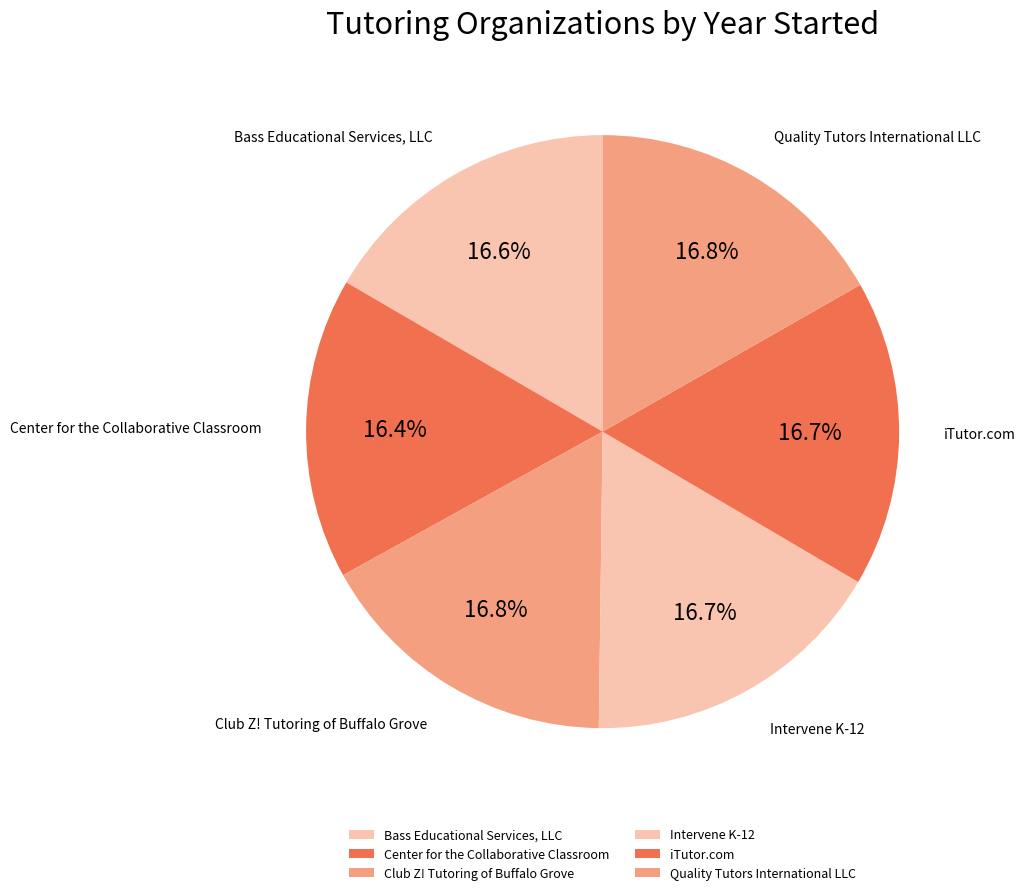

How many slices are in this pie chart?

6